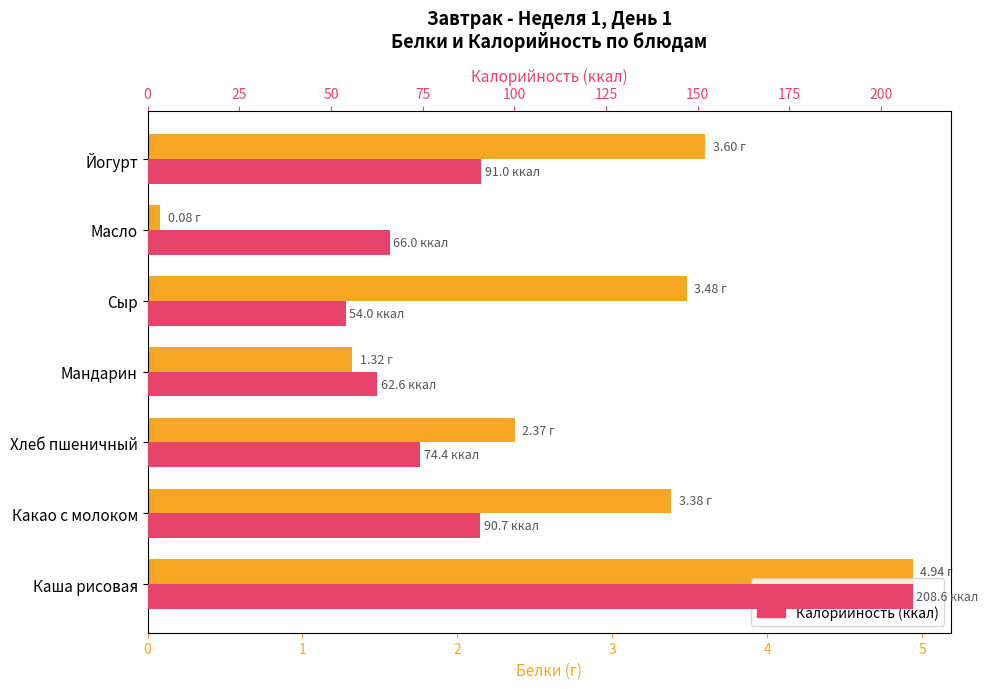

What is the difference between the second highest and minimum values in the Белки (г) series?

3.5